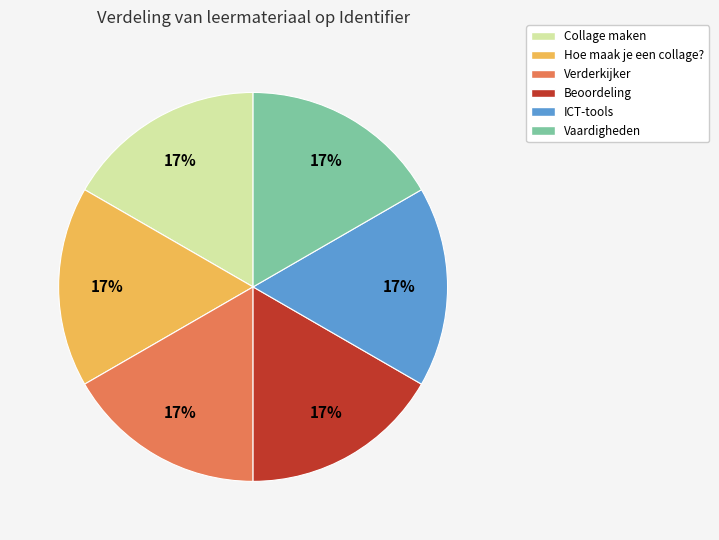

True or false: Hoe maak je een collage? accounts for 17% of the total.

True